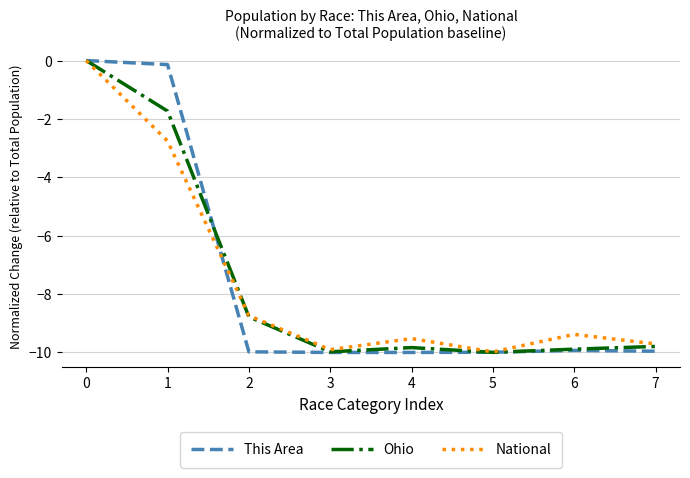

How many negative values does the This Area series have?

7